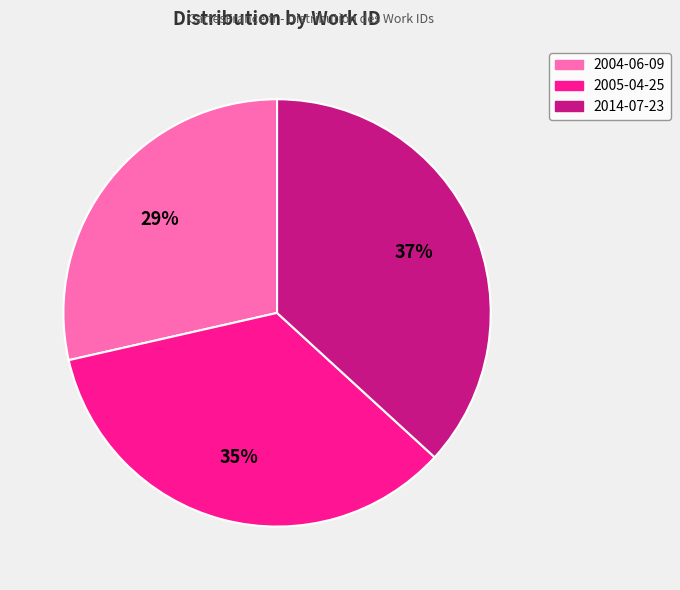

How many slices are in this pie chart?

3